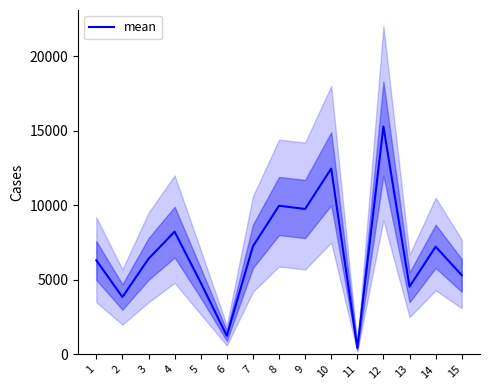

Which category has the highest value across all series?

12